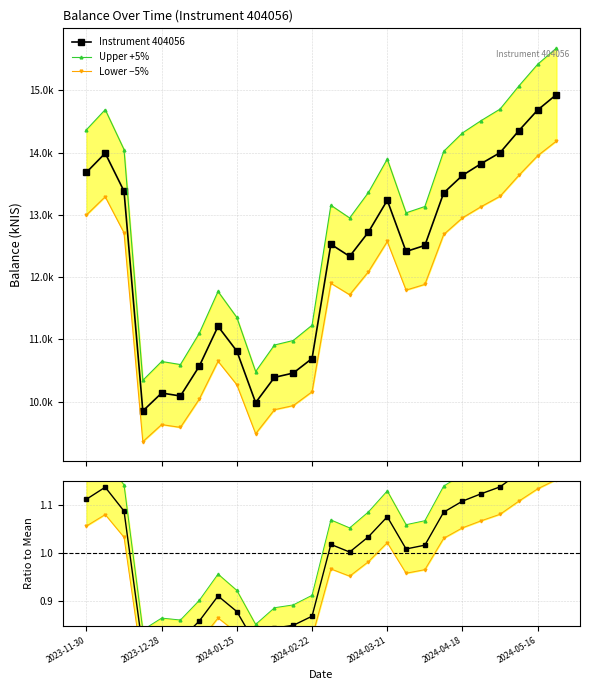

Where is Instrument 404056 nearest to the value 12392?

17